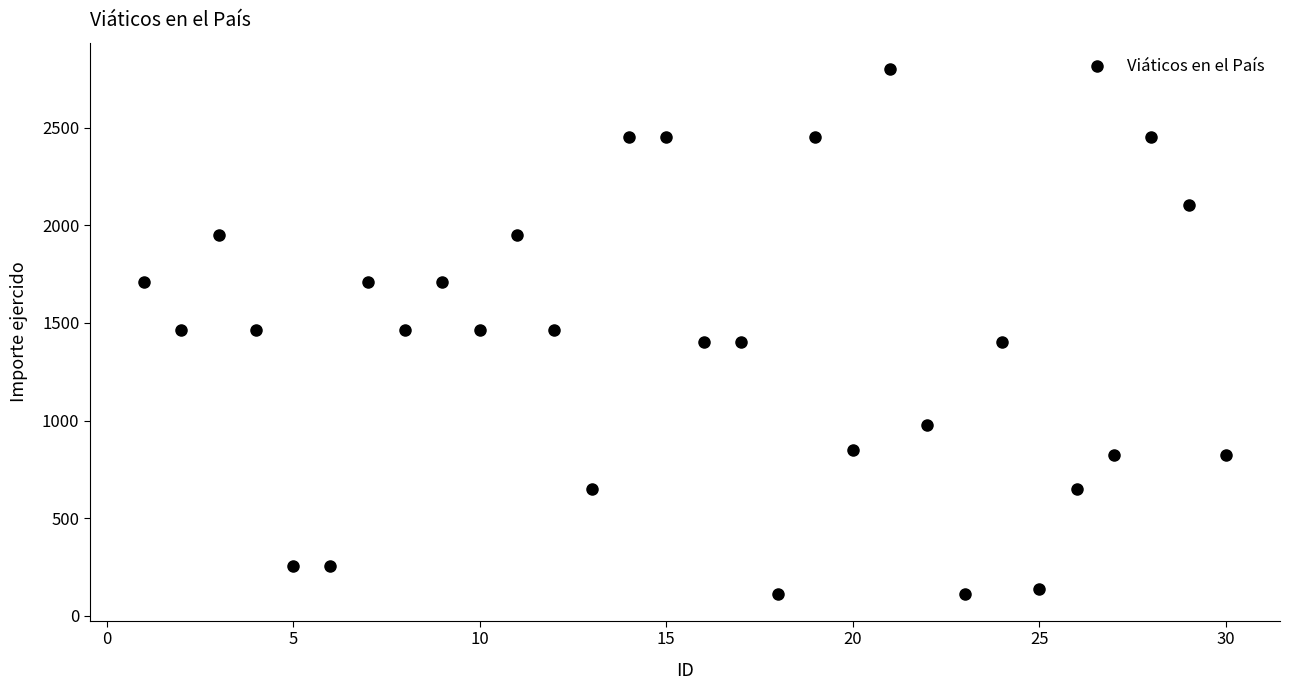

What is the range of Y values (max minus min)?

2690.0